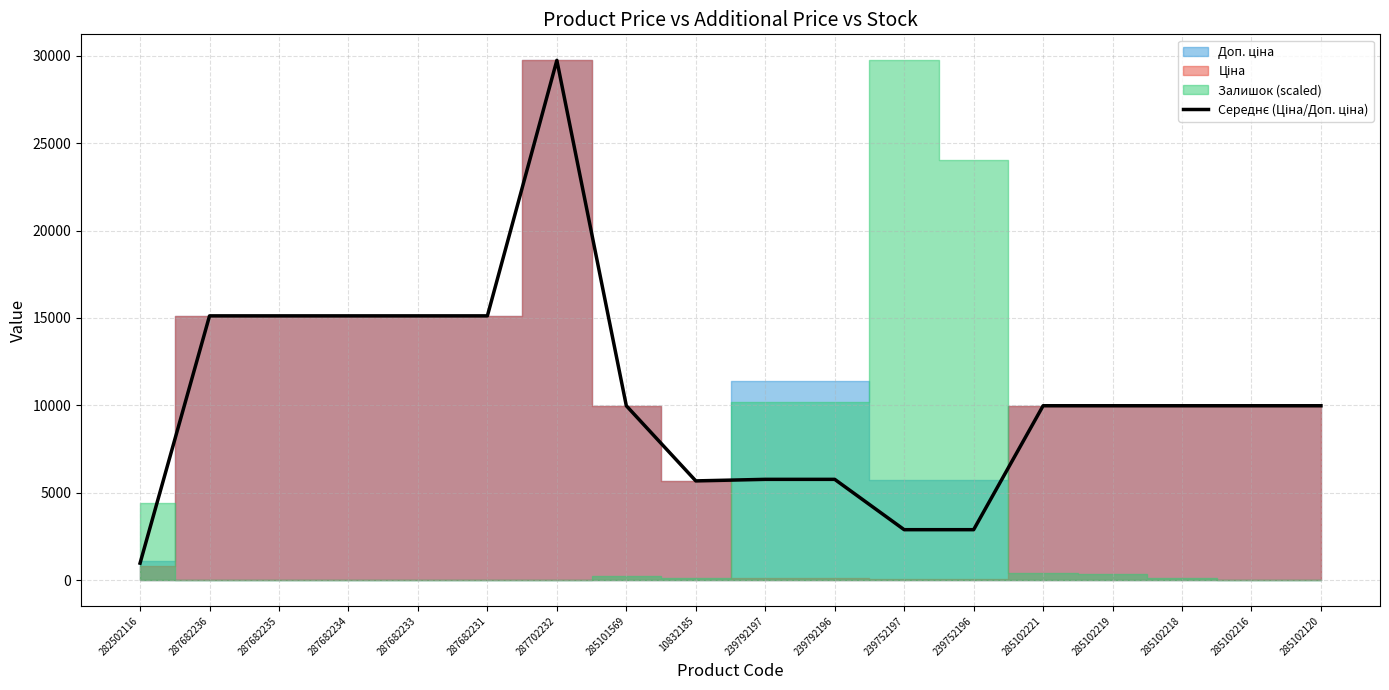

Where is the data nearest to the value 15355?

287682236